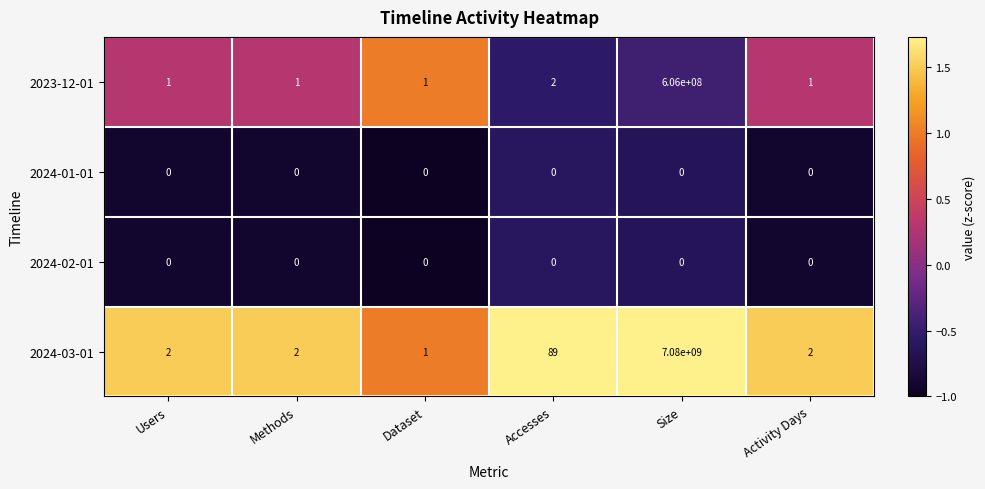

What is the difference between the maximum and minimum values in the 2024-03-01 series?

7079999999